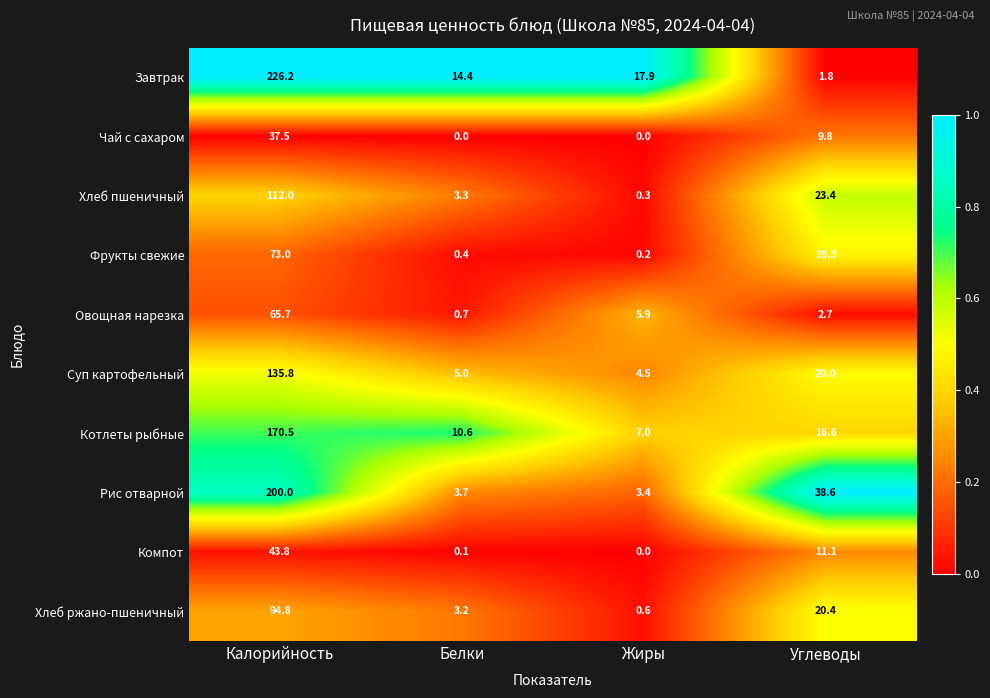

Rank the categories by Завтрак value from lowest to highest.

Углеводы, Белки, Жиры, Калорийность